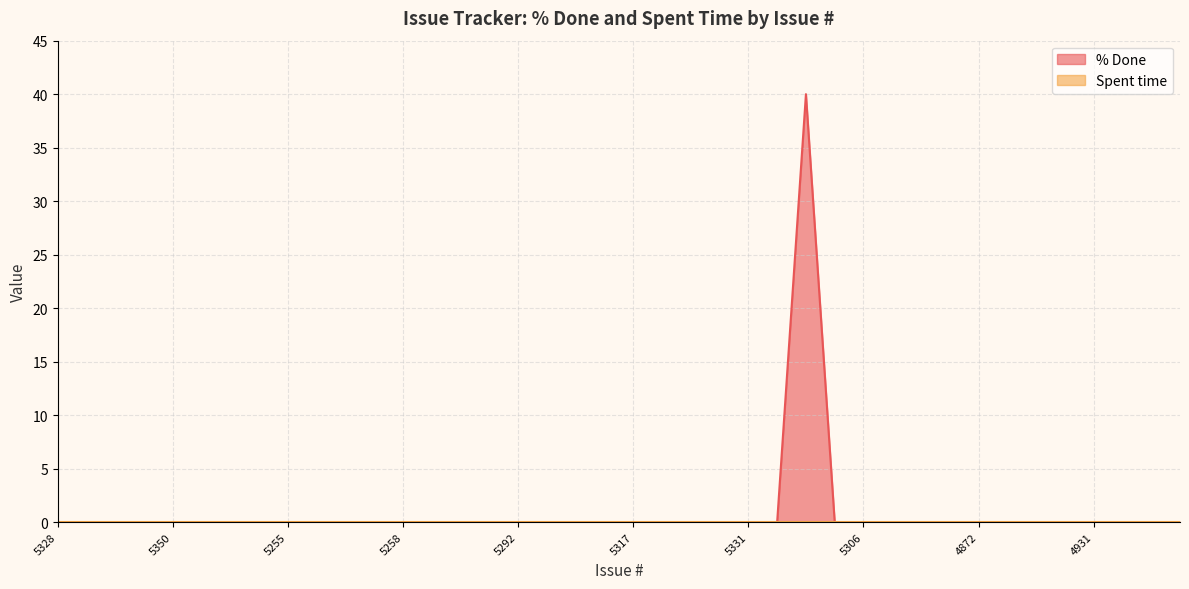

Rank the categories by value from lowest to highest.

5328, 5236, 5235, 5256, 5350, 5349, 4984, 5260, 5255, 4972, 4967, 5259, 5258, 5318, 5301, 5326, 5292, 5312, 5345, 5316, 5317, 5291, 5303, 5257, 5331, 5321, 5315, 5306, 5340, 5339, 4873, 4872, 4868, 4866, 4960, 4931, 4925, 4915, 4890, 5327